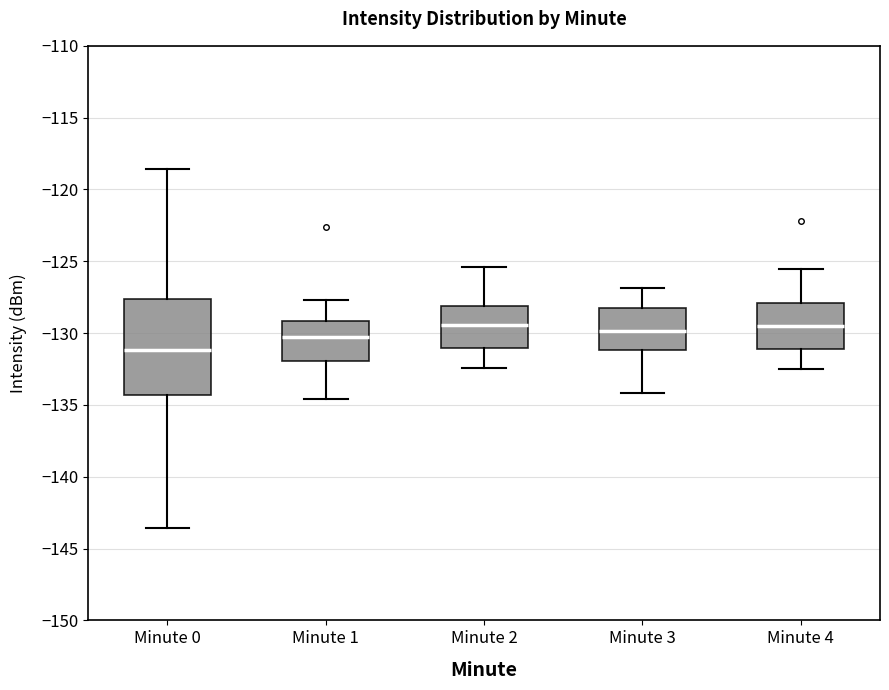

Reading left to right, transcribe this box plot: for each box, give where its median line is, the range the box spans, and where its two whiskers end, as read against the y-axis. The values are not printed on the chart, so give them approximately, as read against the axis.

Minute 0: median -131.0, box -134.5 to -127.5, whiskers -143.5 to -118.5
Minute 1: median -130.5, box -132.0 to -129.0, whiskers -134.5 to -127.5
Minute 2: median -129.5, box -131.0 to -128.0, whiskers -132.5 to -125.5
Minute 3: median -130.0, box -131.0 to -128.5, whiskers -134.0 to -127.0
Minute 4: median -129.5, box -131.0 to -128.0, whiskers -132.5 to -125.5